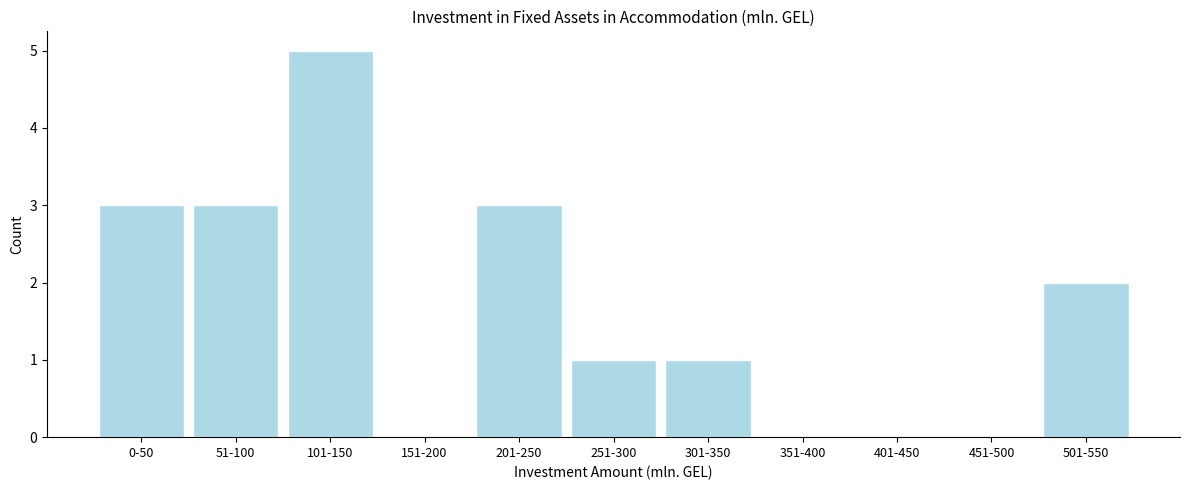

Reading left to right, transcribe all the data shown in this chart.

0-50=3	51-100=3	101-150=5	151-200=0	201-250=3	251-300=1	301-350=1	351-400=0	401-450=0	451-500=0	501-550=2